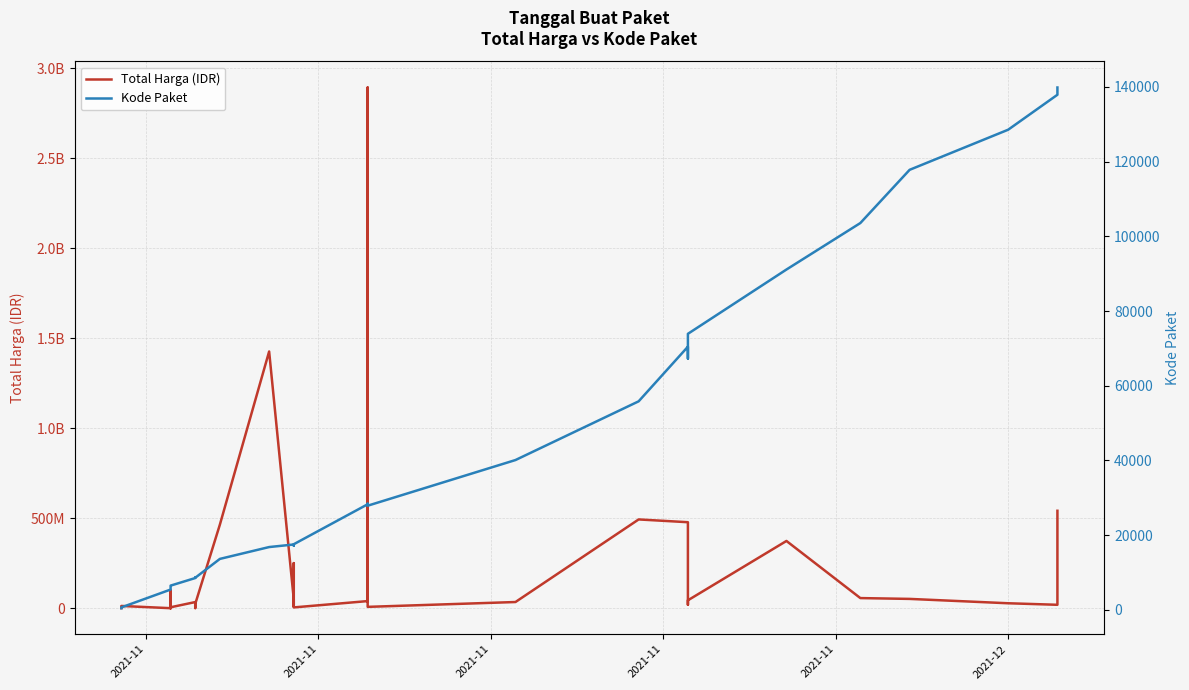

True or false: Total Harga (IDR) and Kode Paket intersect in this chart.

False